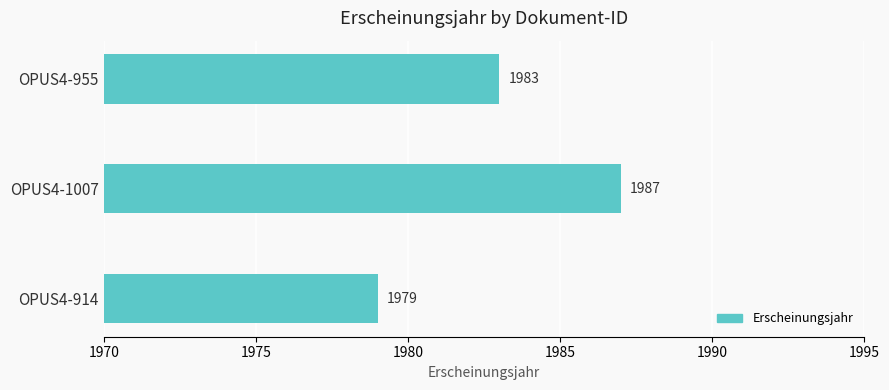

The value at OPUS4-914 is 1979. True or false?

True